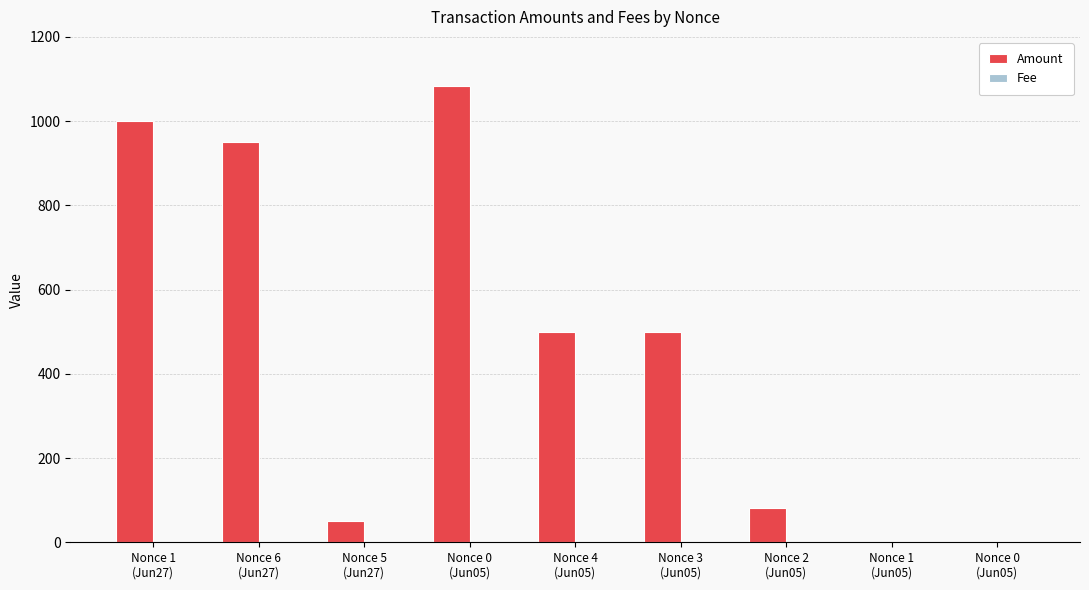

List the labels in order of Fee value, smallest first.

Nonce 0
(Jun05), Nonce 6
(Jun27), Nonce 5
(Jun27), Nonce 4
(Jun05), Nonce 3
(Jun05), Nonce 2
(Jun05), Nonce 0
(Jun05), Nonce 1
(Jun27), Nonce 1
(Jun05)